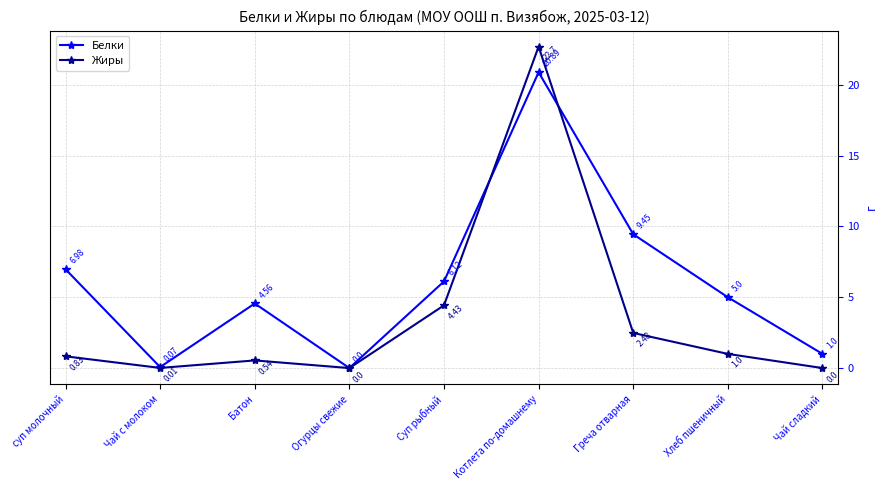

In Жиры, how many points are lower than both neighbors (excluding endpoints)?

2